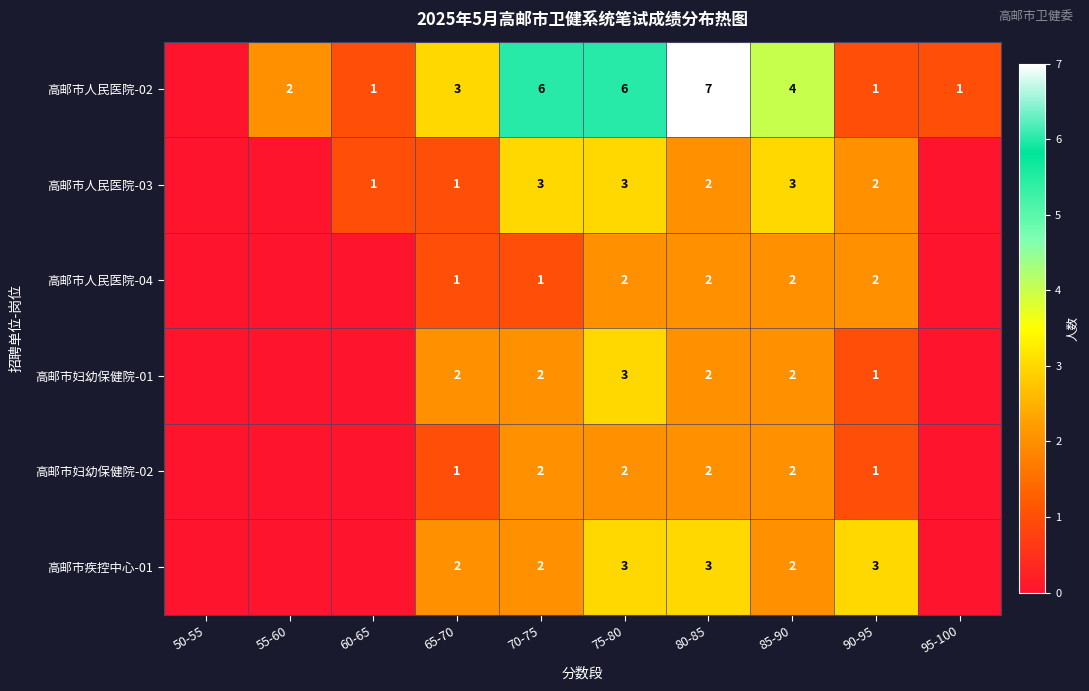

The 高邮市人民医院-02 series shows 2 at 95-100. True or false?

False